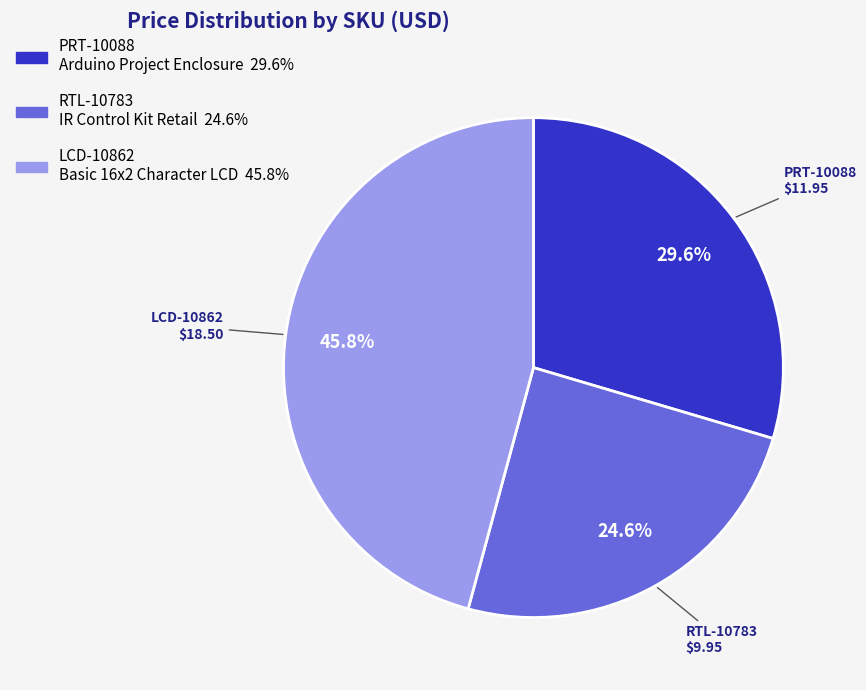

Which has a higher value, LCD-10862 Basic 16x2 Character LCD or PRT-10088 Arduino Project Enclosure?

LCD-10862 Basic 16x2 Character LCD